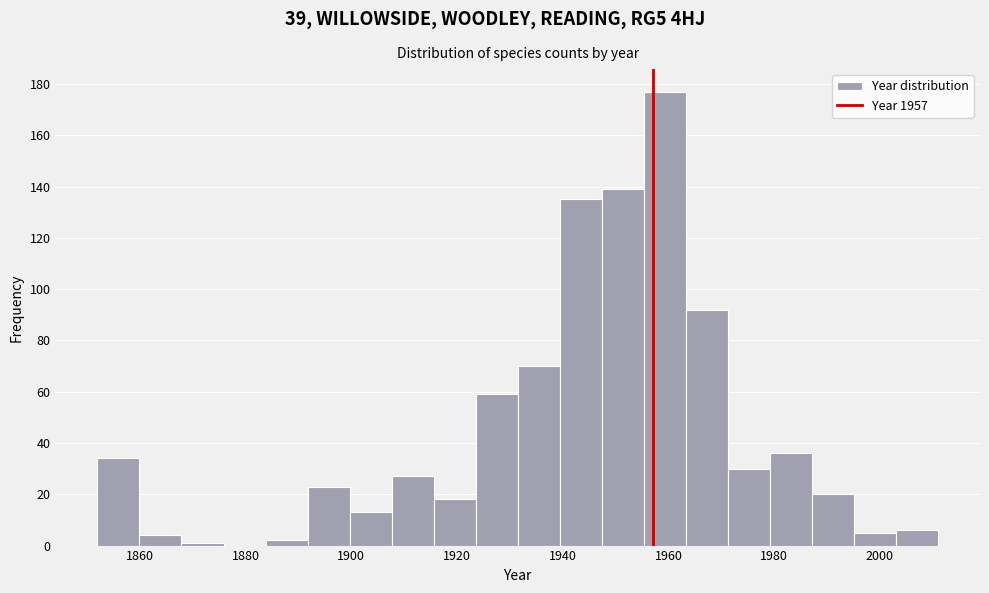

Read against the x-axis, roughly where is the centre of the tallest bar?

1960